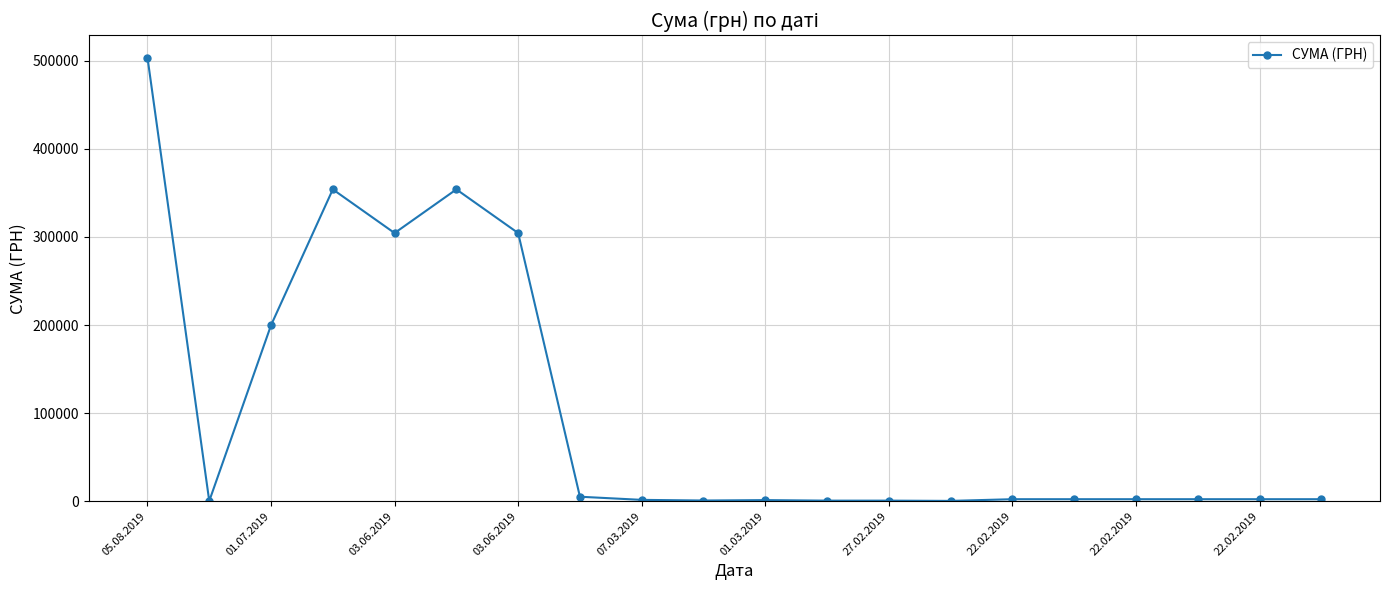

What is the smallest value displayed?

135.5